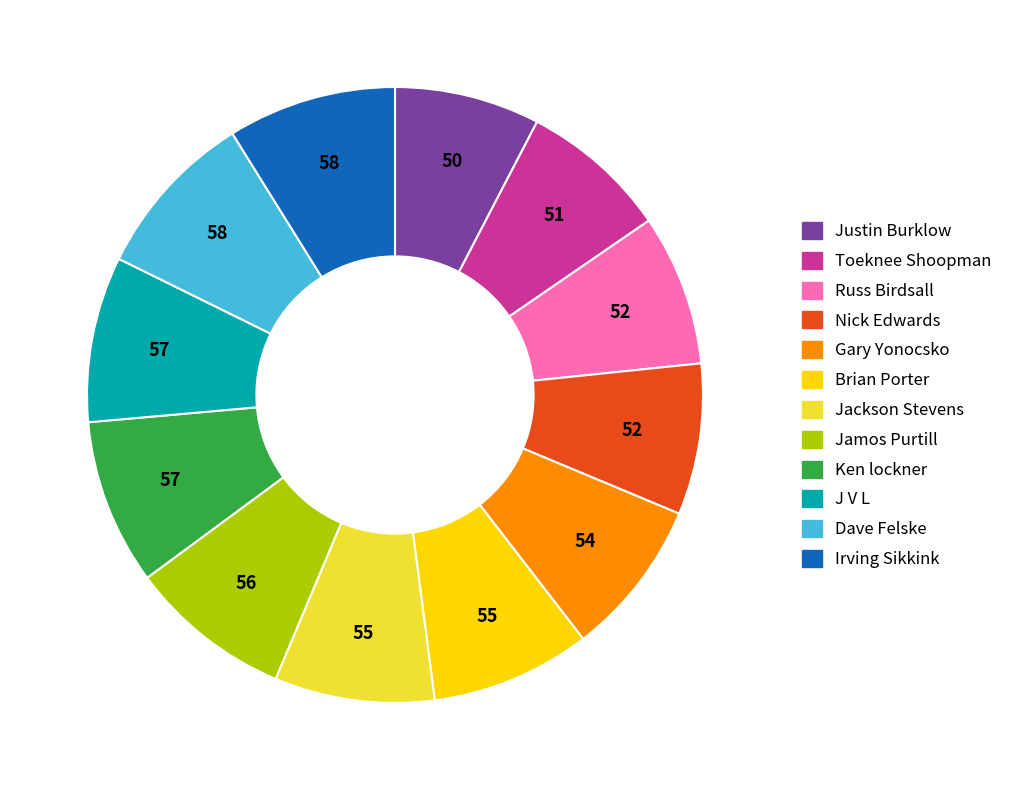

Combined, do Ken lockner and Nick Edwards account for over 50%?

No